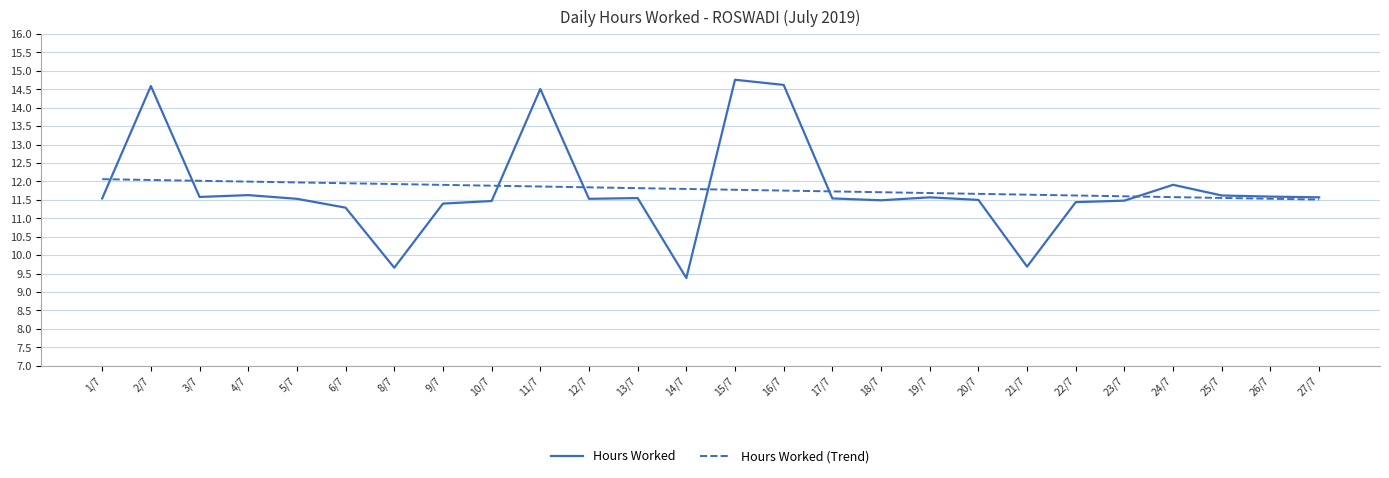

What is the spread (max minus min) of values at 17/7?

0.2